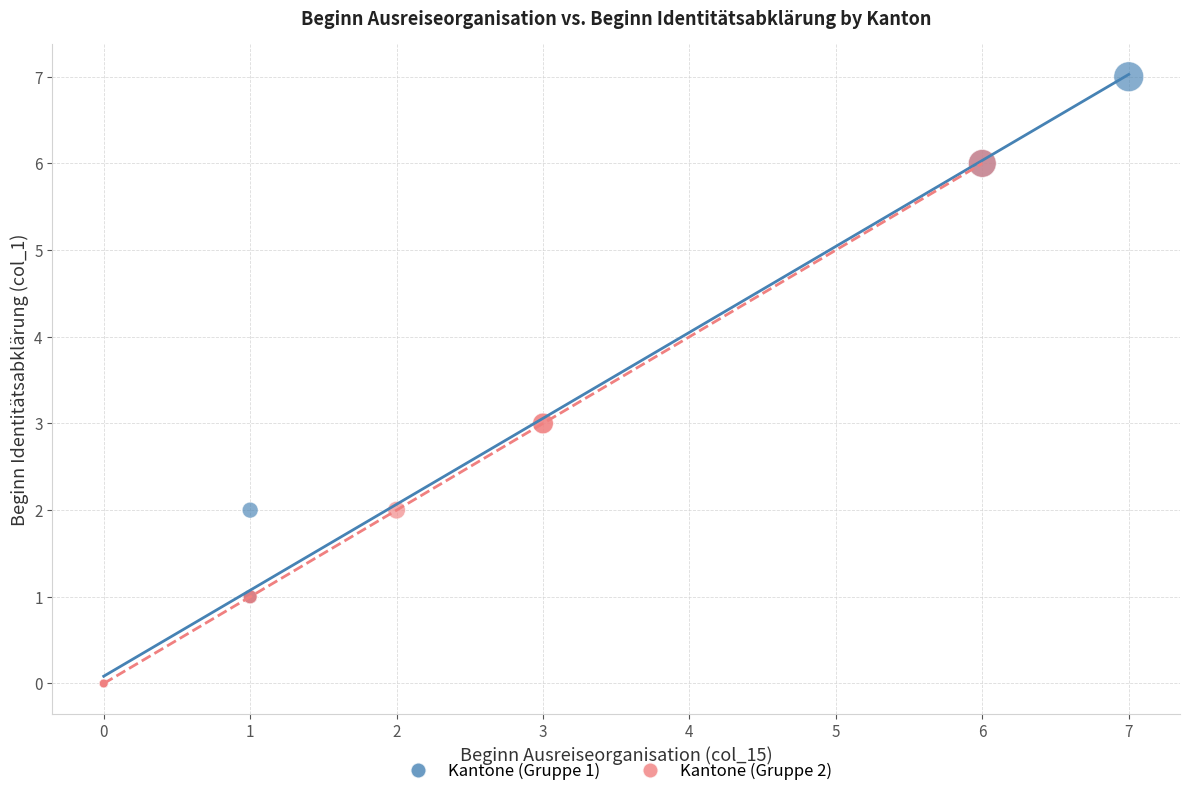

Which series contains the highest Y value?

Kantone (Gruppe 1)